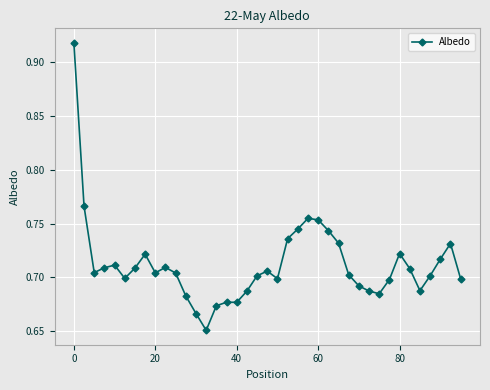

What is the sum of all values?

27.8